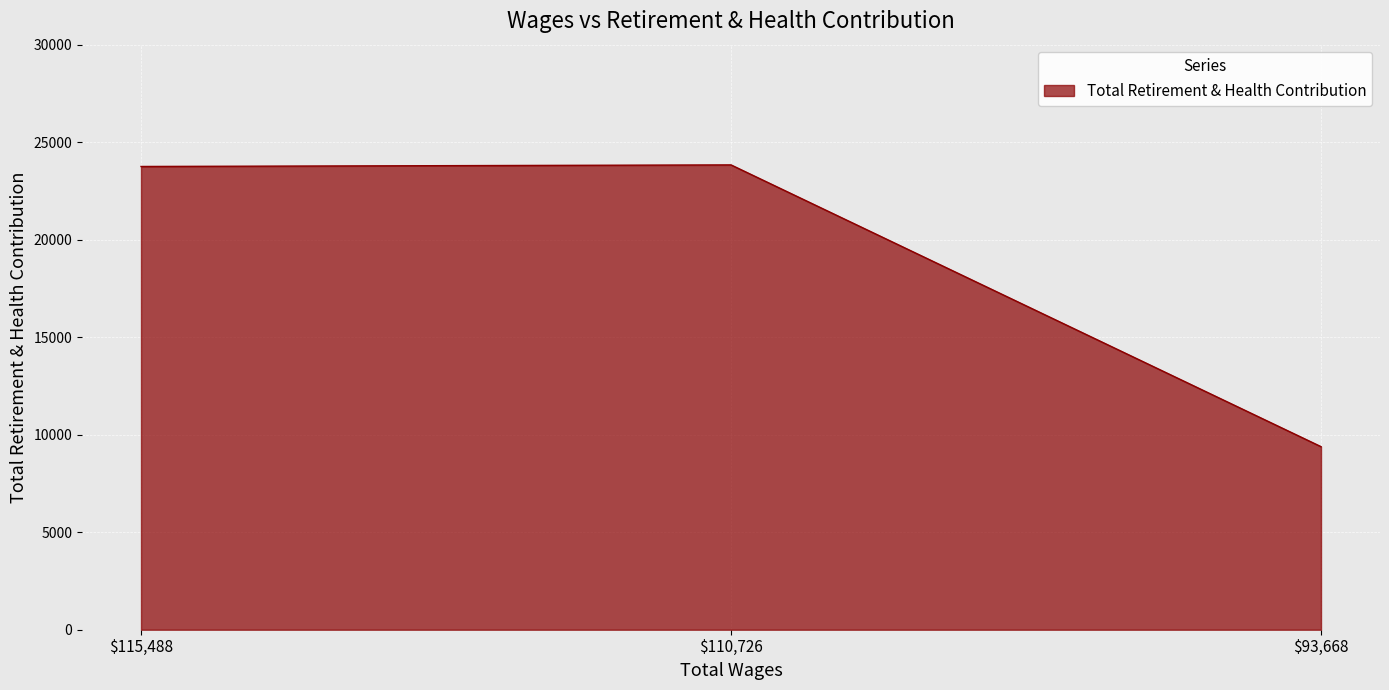

What is the minimum value shown in the chart?

9388